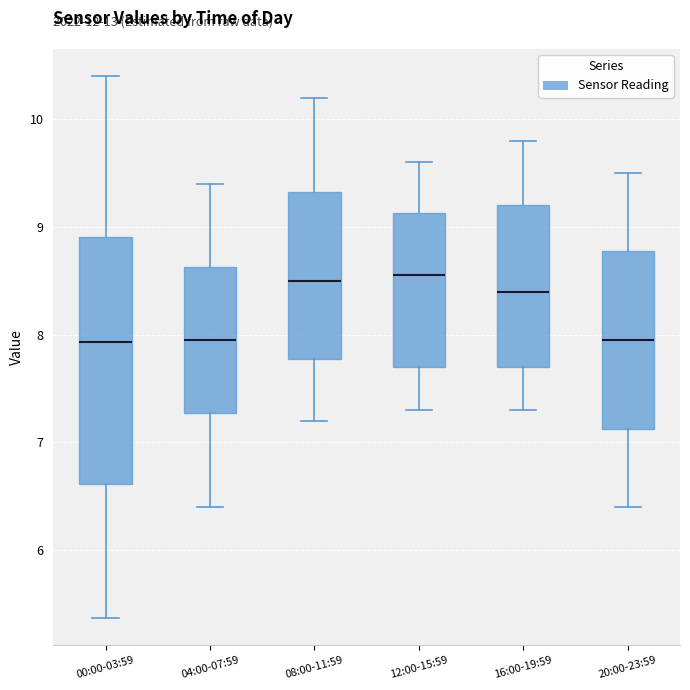

Where does the median line of the box for 20:00-23:59 sit on the y-axis? The values are not printed on the chart, so give them approximately, as read against the axis.

8.0